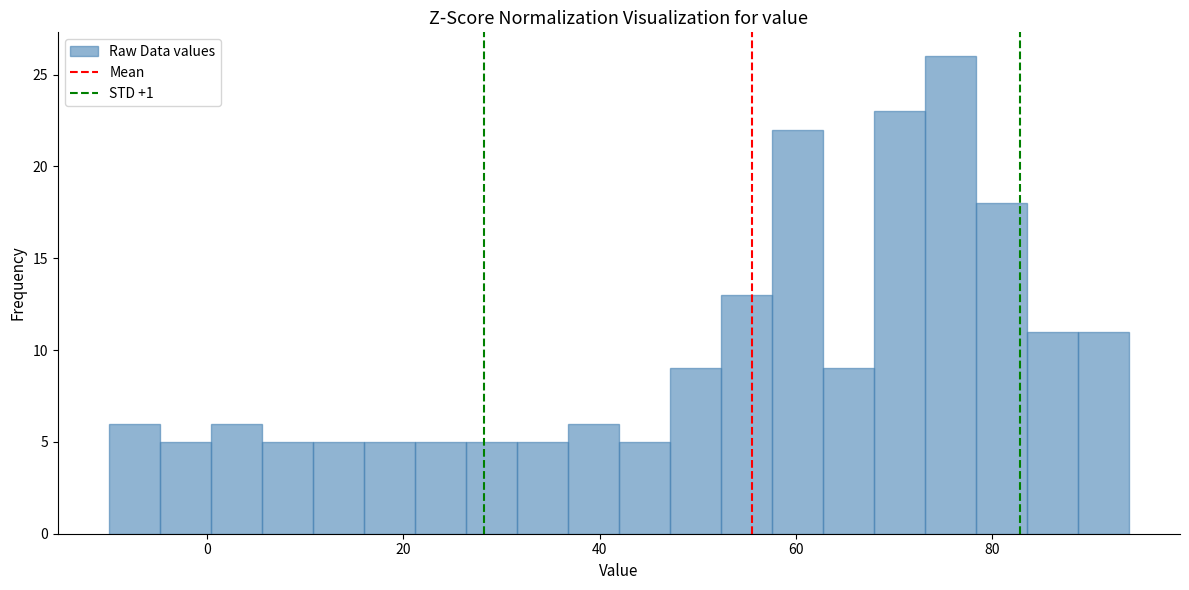

Read against the x-axis, roughly where is the centre of the tallest bar?

76